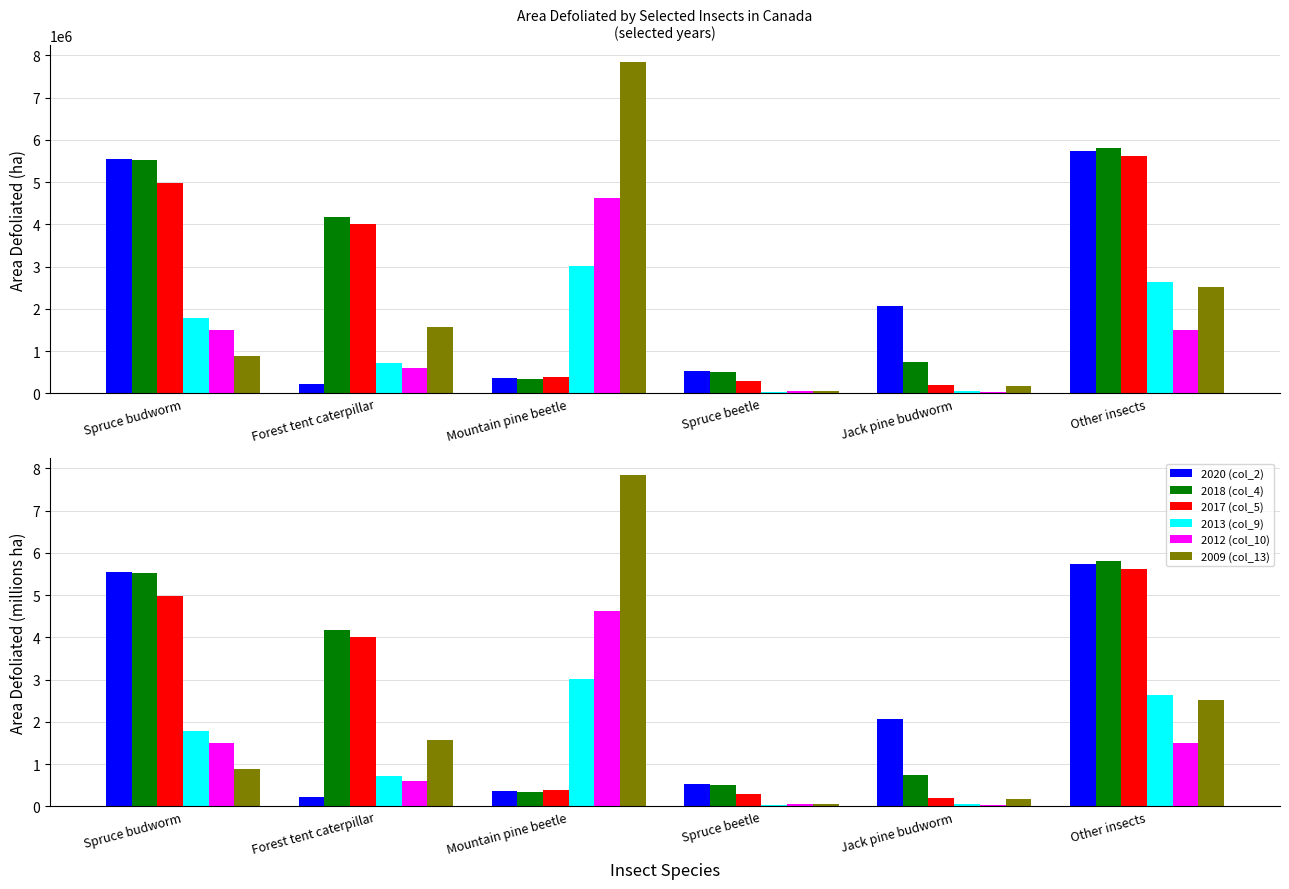

The value of 2017 (col_5) at Mountain pine beetle is 0.2. True or false?

False